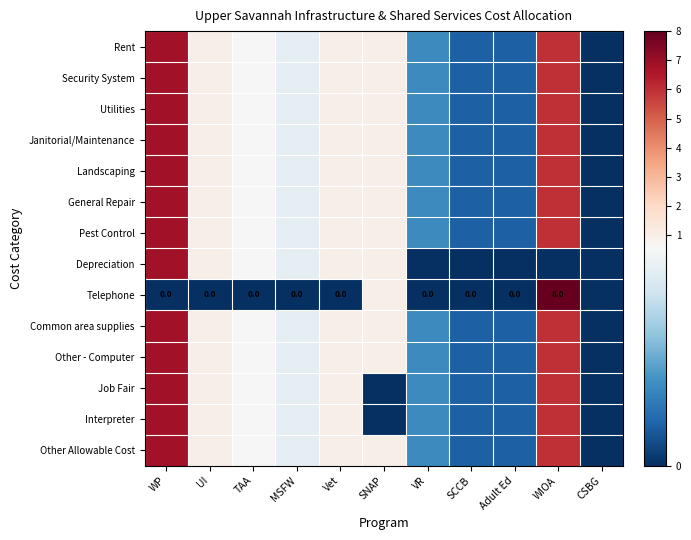

What is the spread (max minus min) of values at SNAP?

1.0